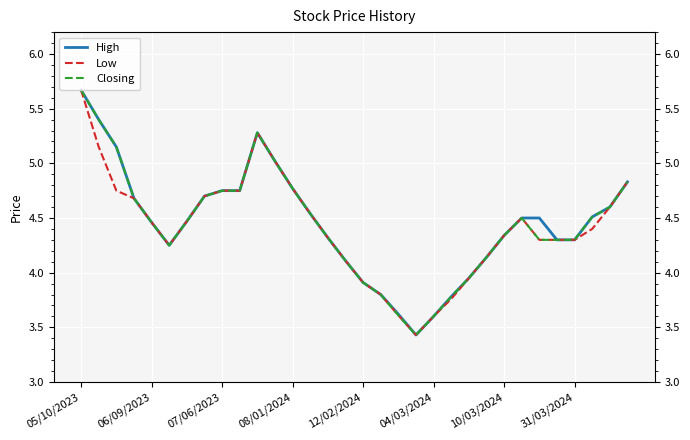

How many lines are shown in the chart?

3